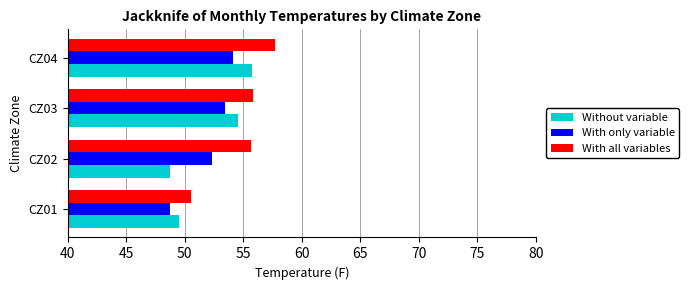

What is the sum of all With only variable values?

208.6